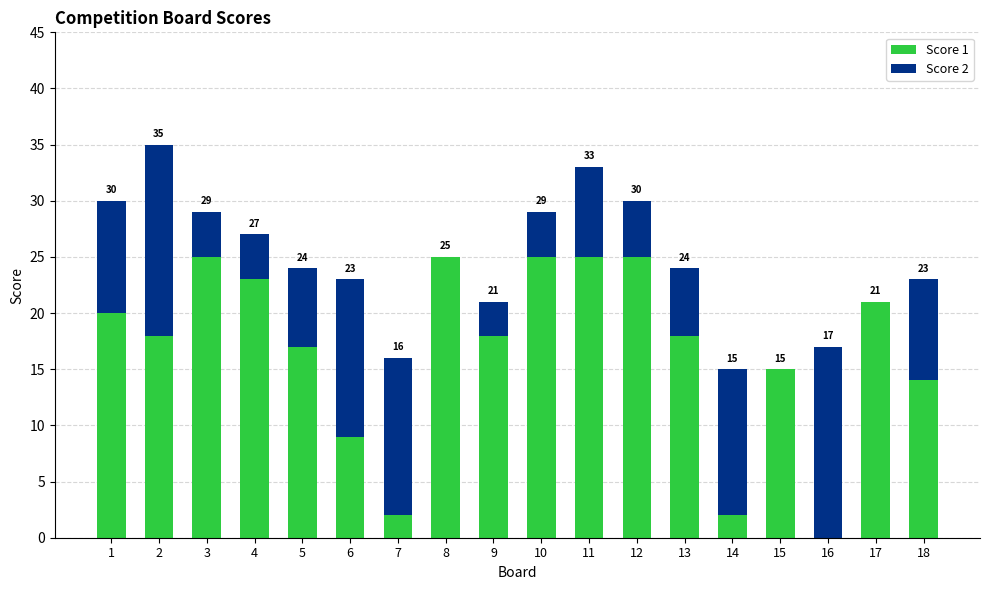

What are all the series names shown in the legend?

Score 1, Score 2